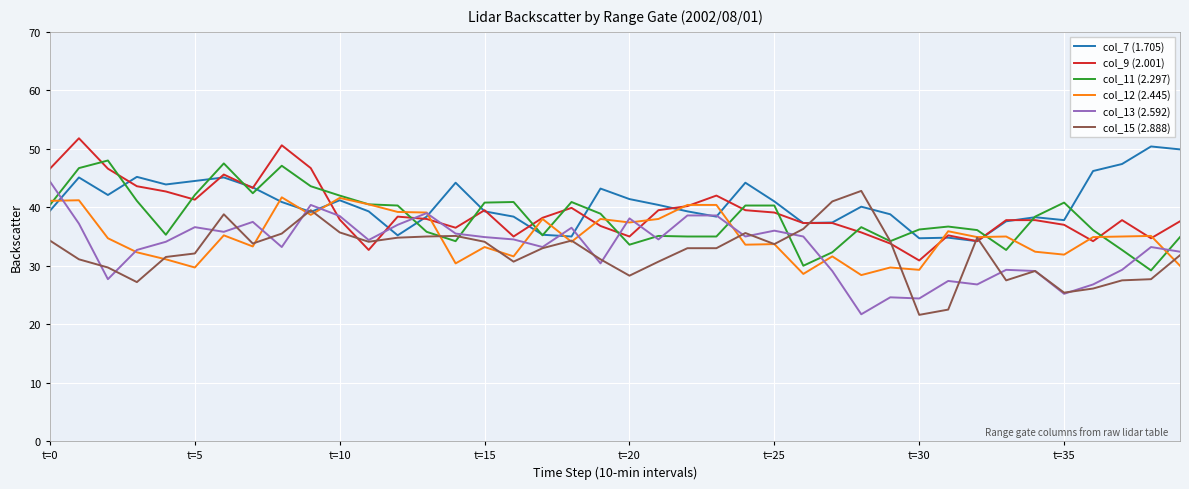

What is the maximum value for col_12 (2.445)?

41.7